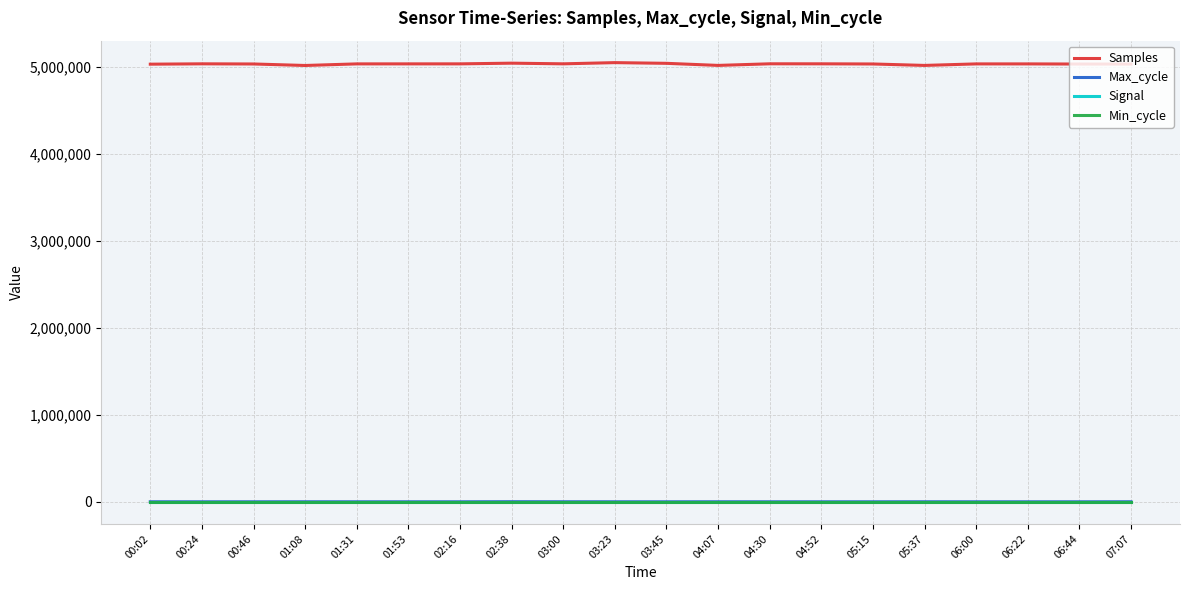

What is the greatest value displayed?

5047091